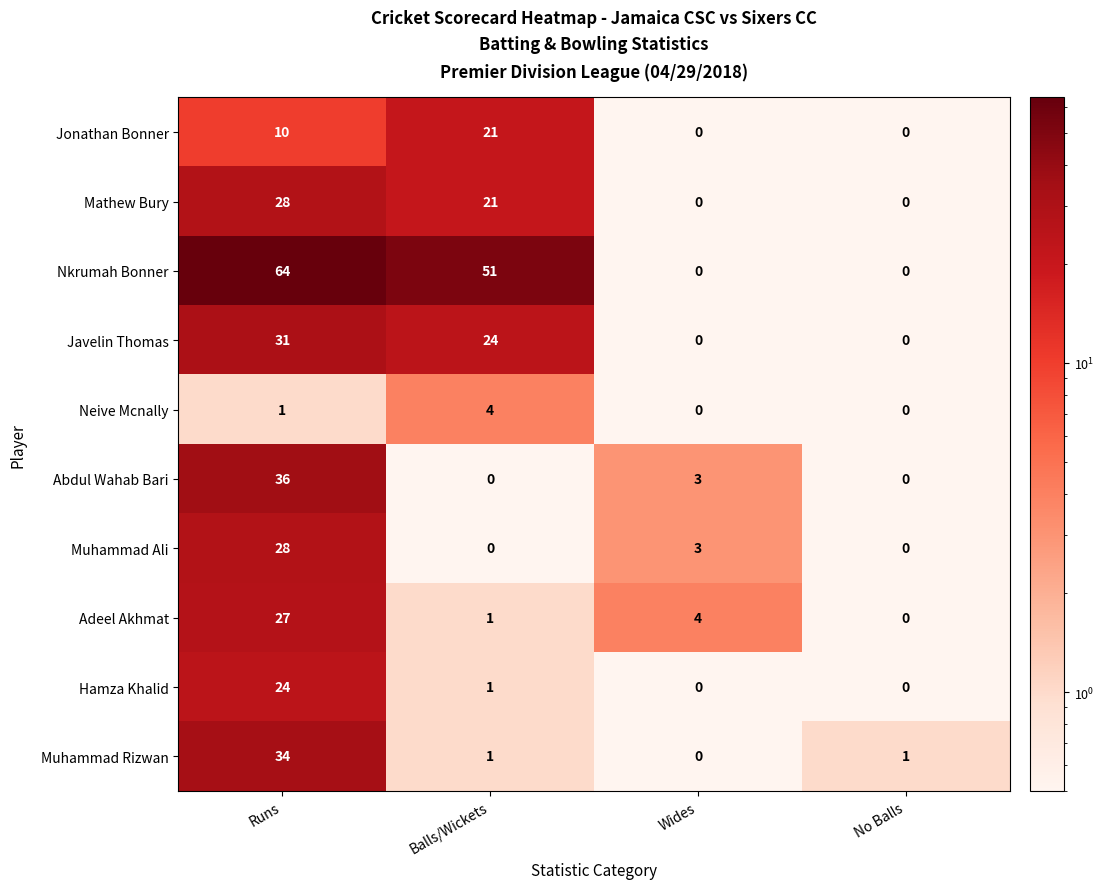

What is the sum of all Jonathan Bonner values?

31